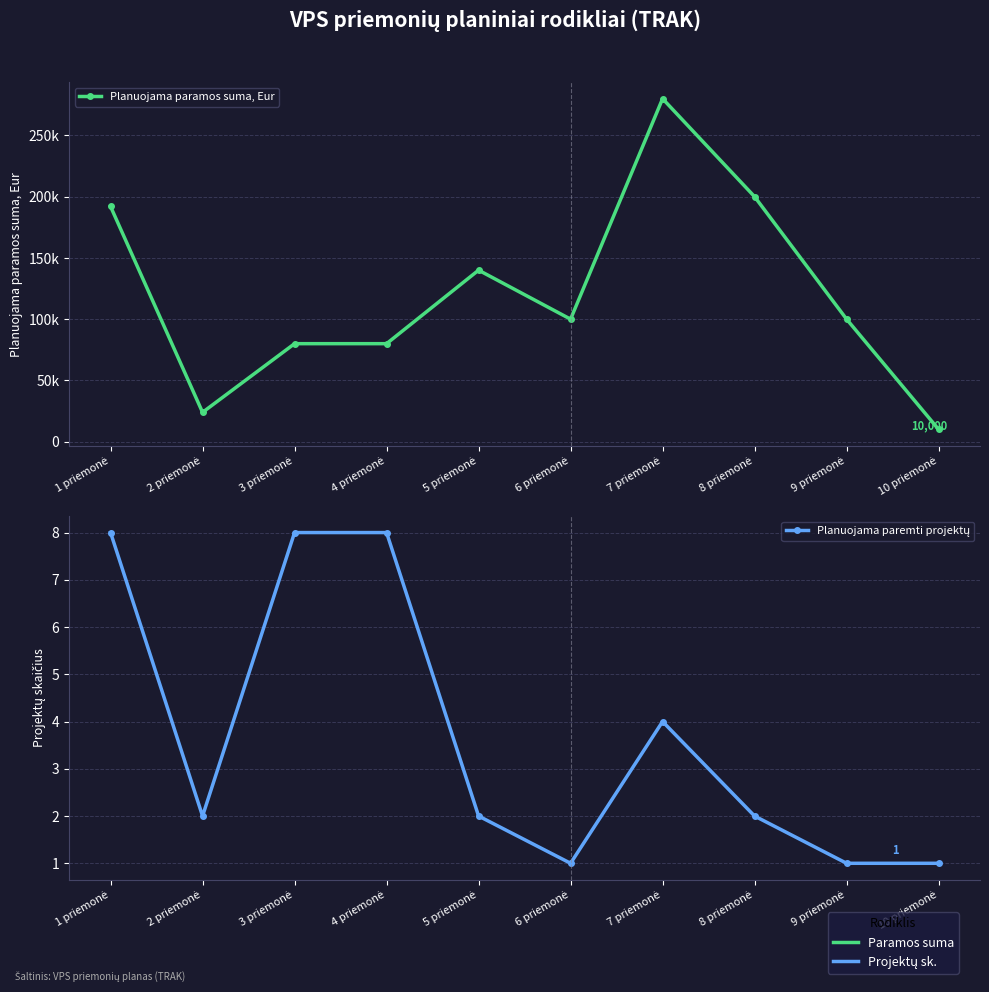

Reading left to right, extract all data points from this chart.

Planuojama paramos suma, Eur: 192000	23934	80000	80000	140000	100001	280000	200000	100000	10000
Planuojama paremti projektų: 8	2	8	8	2	1	4	2	1	1